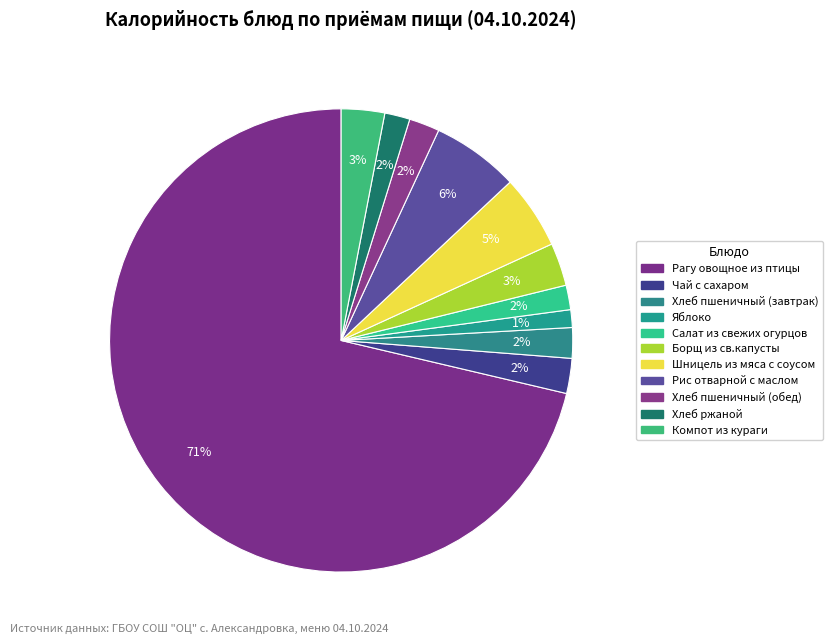

How many slices are in this pie chart?

11